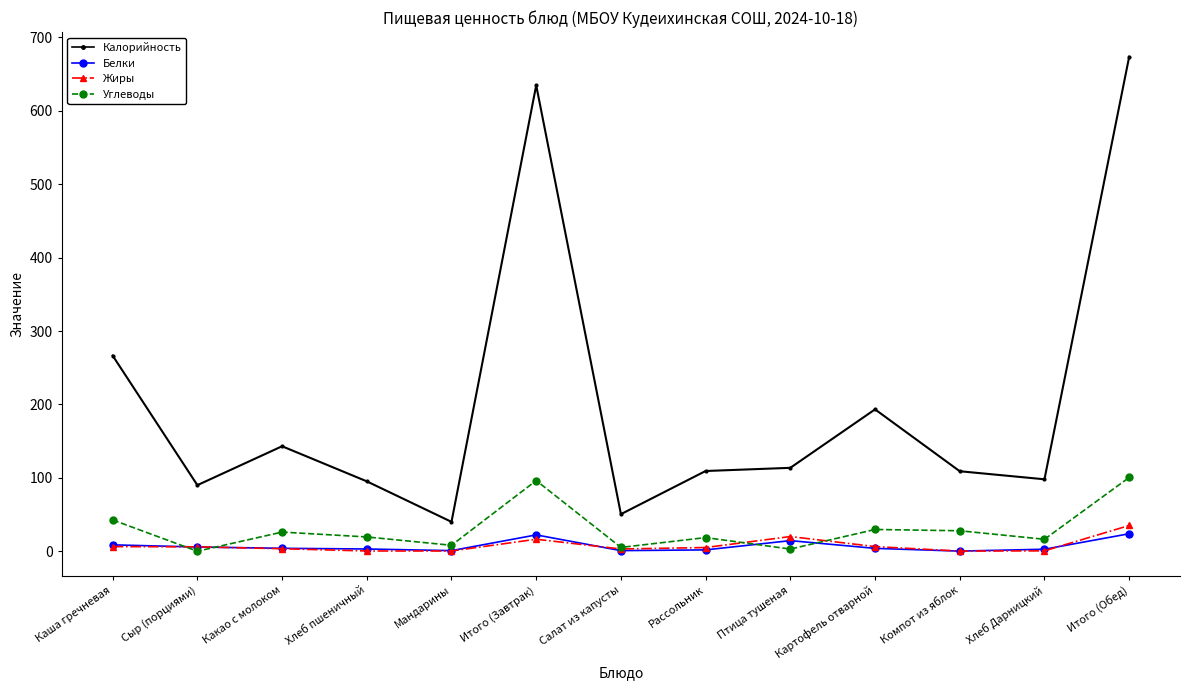

True or false: Жиры and Углеводы cross at least once.

True